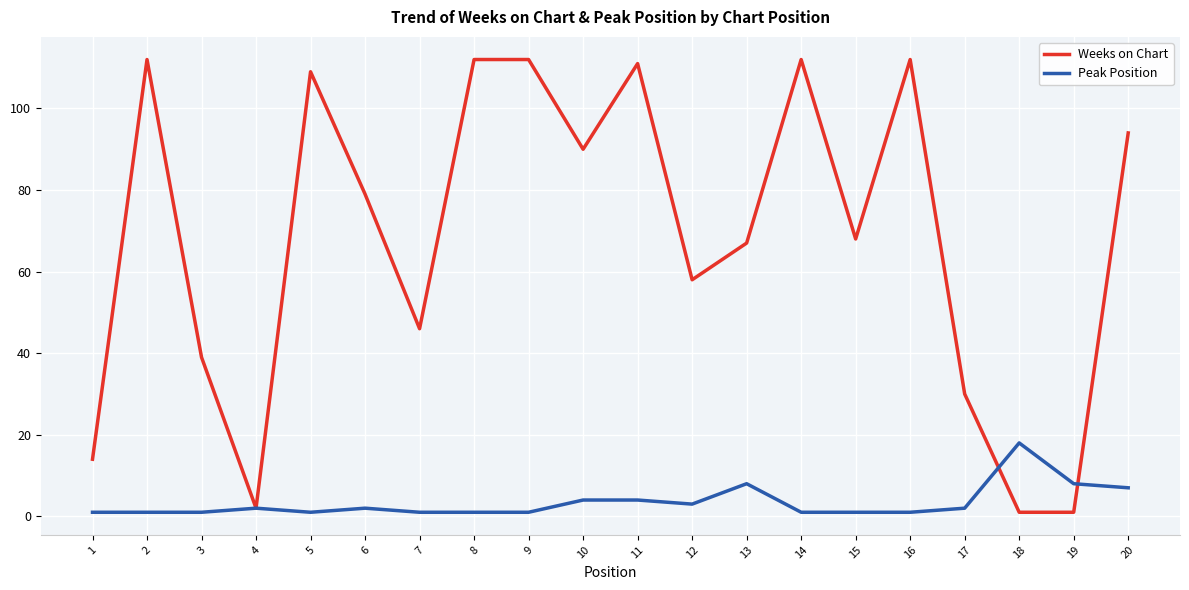

True or false: Peak Position and Weeks on Chart intersect in this chart.

True